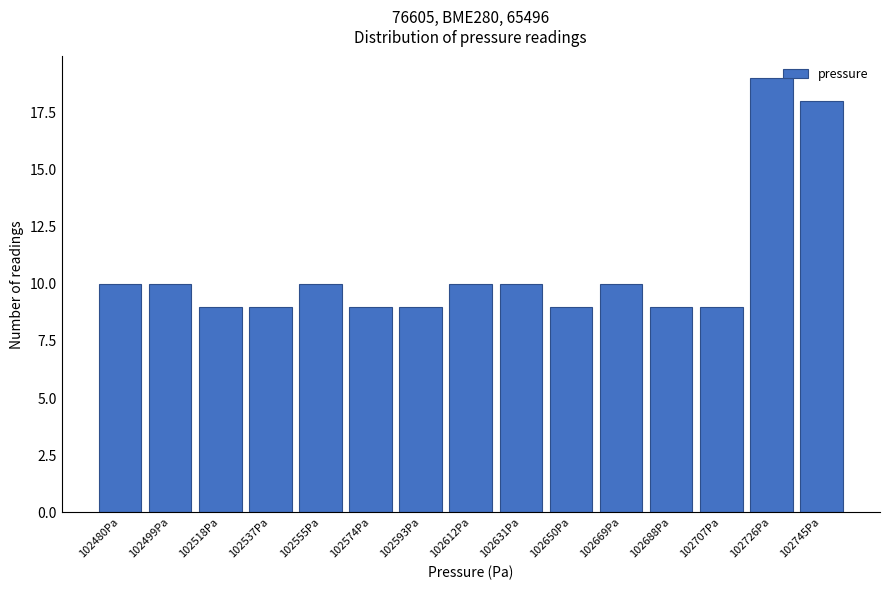

Reading left to right, list all the values displayed in this chart.

10	10	9	9	10	9	9	10	10	9	10	9	9	19	18